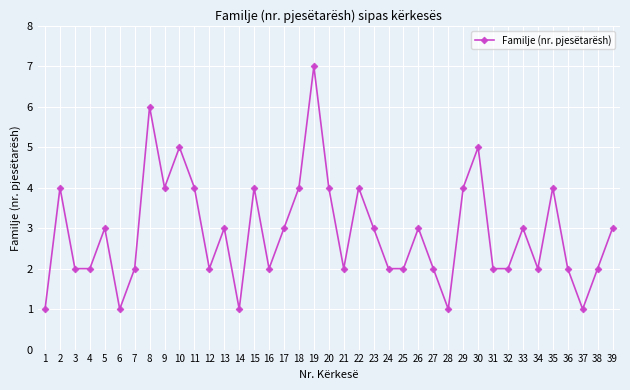

Which has a higher value, 13 or 12?

13